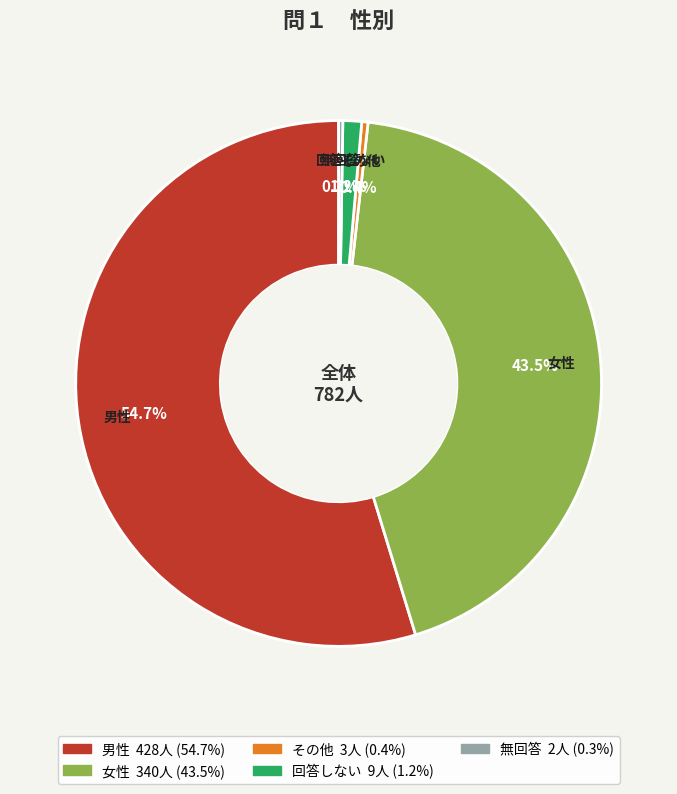

Approximately how many times larger is the value at 男性 compared to 女性?

1.3